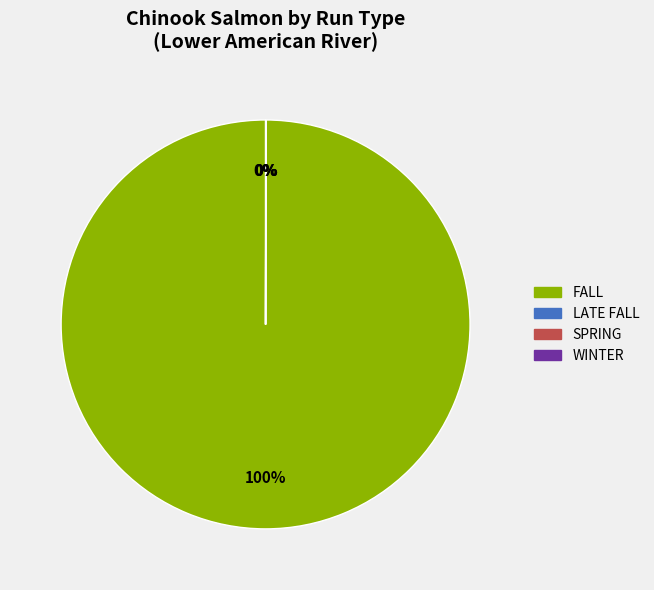

Is there a majority slice in this chart?

Yes